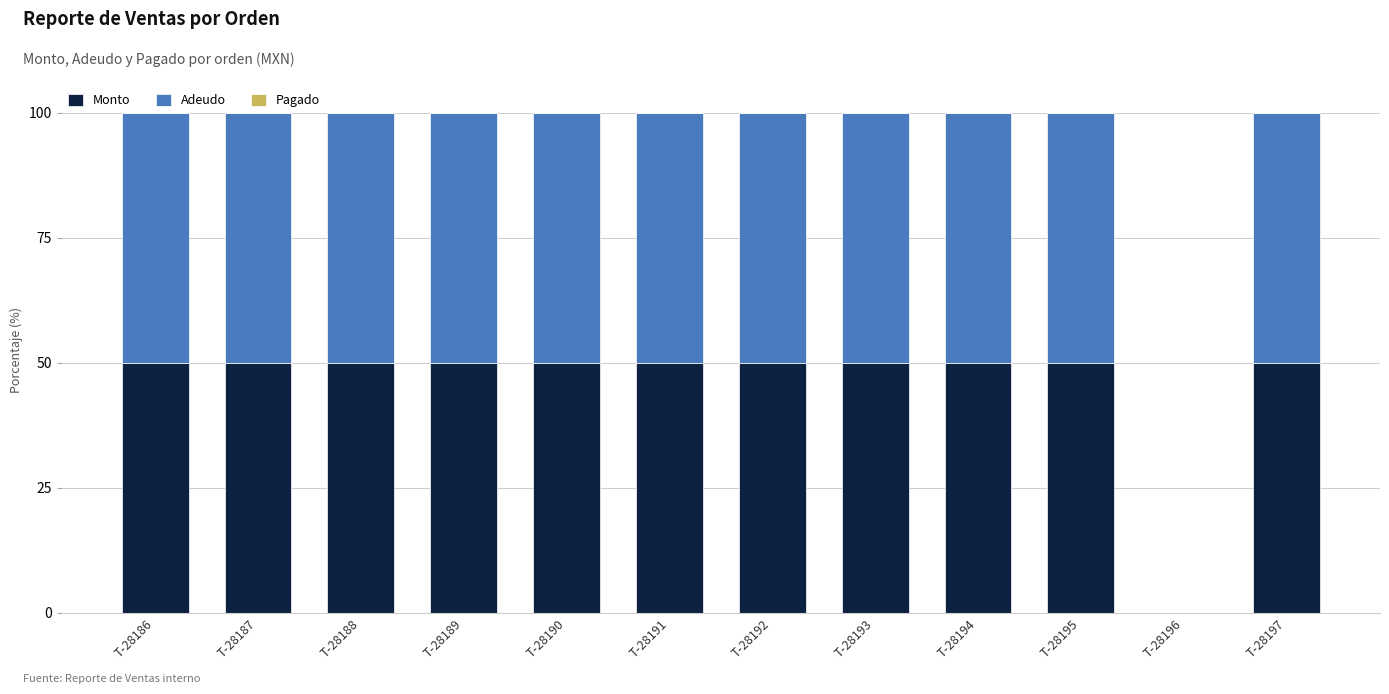

Reading right to left, transcribe the values for Monto.

T-28197=50	T-28196=0	T-28195=50	T-28194=50	T-28193=50	T-28192=50	T-28191=50	T-28190=50	T-28189=50	T-28188=50	T-28187=50	T-28186=50